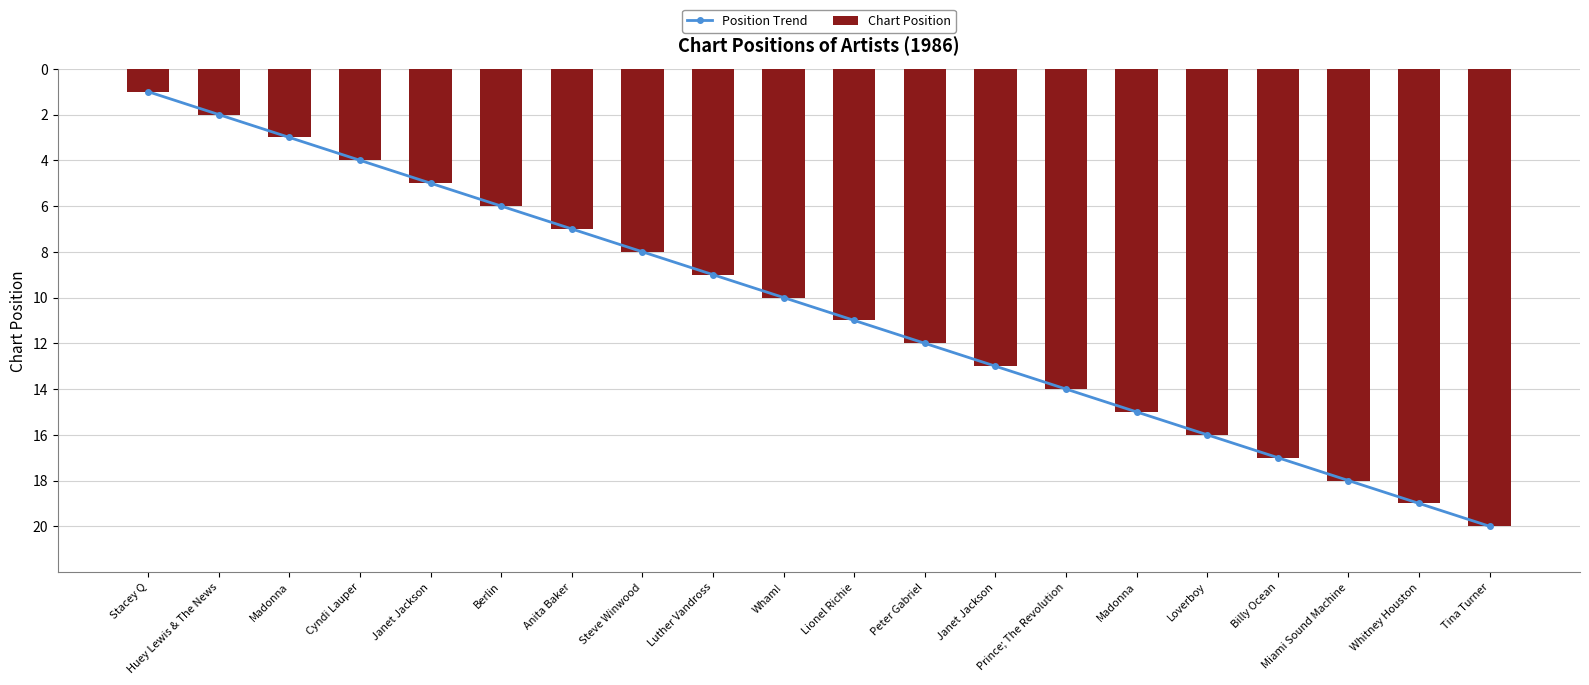

What is the smallest value displayed?

1